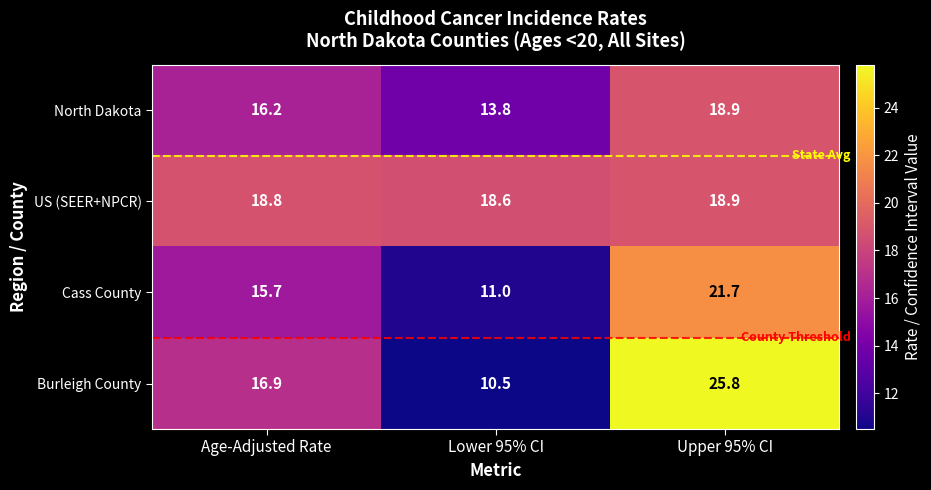

How many categories are shown in the chart?

3